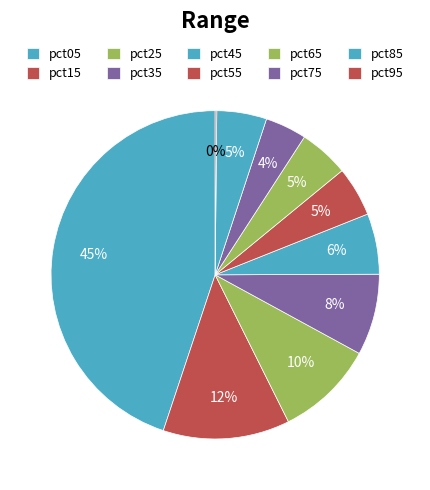

To the nearest percent, what is the combined percentage of pct55 and pct25?

15%